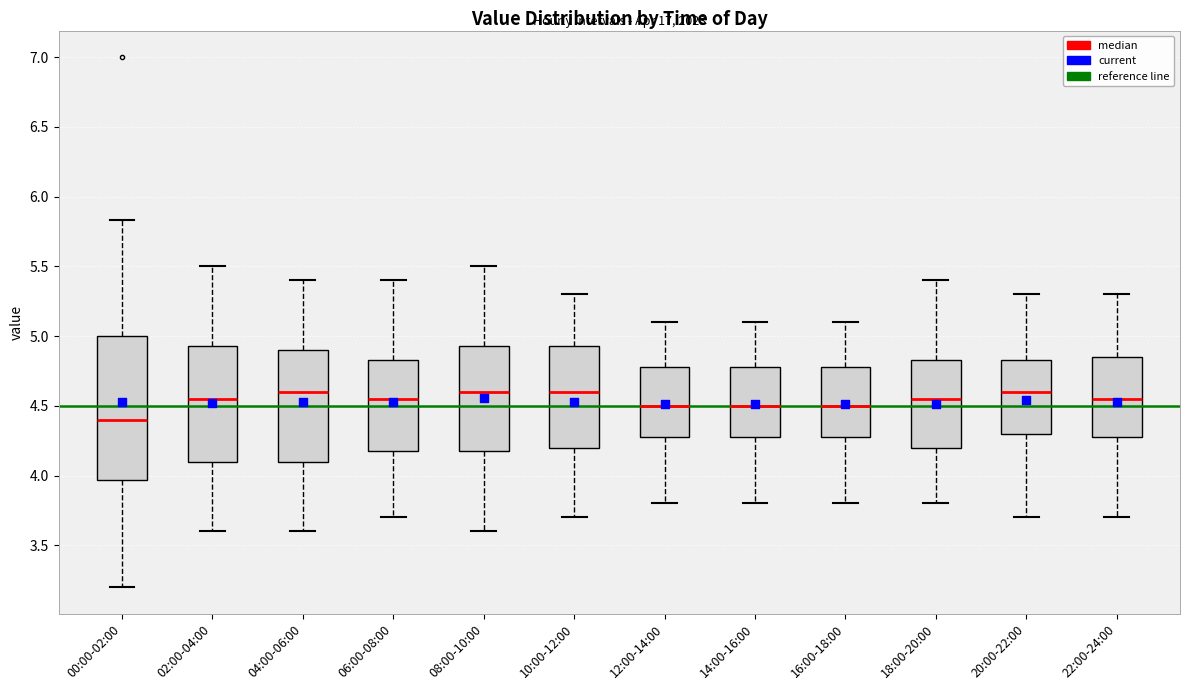

Where is the lower edge of the box for 00:00-02:00 on the y-axis? The values are not printed on the chart, so give them approximately, as read against the axis.

3.95